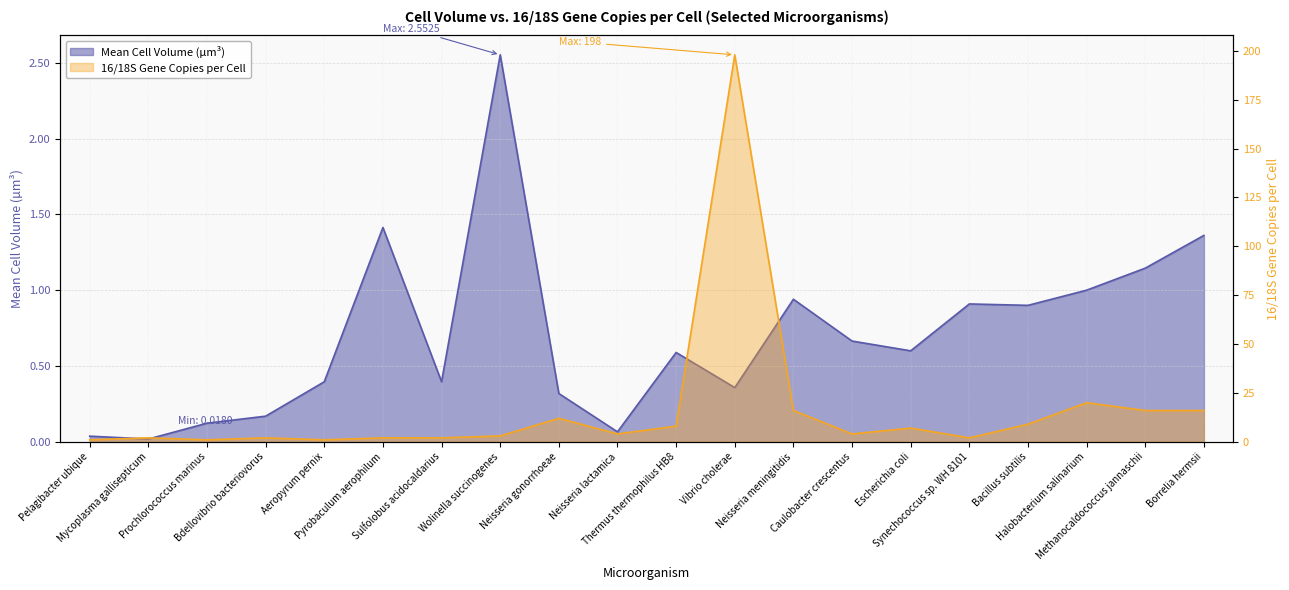

Is the value of Mean Cell Volume (µm³) at Synechococcus sp. WH 8101 greater than the value of 16/18S Gene Copies per Cell at Sulfolobus acidocaldarius?

No